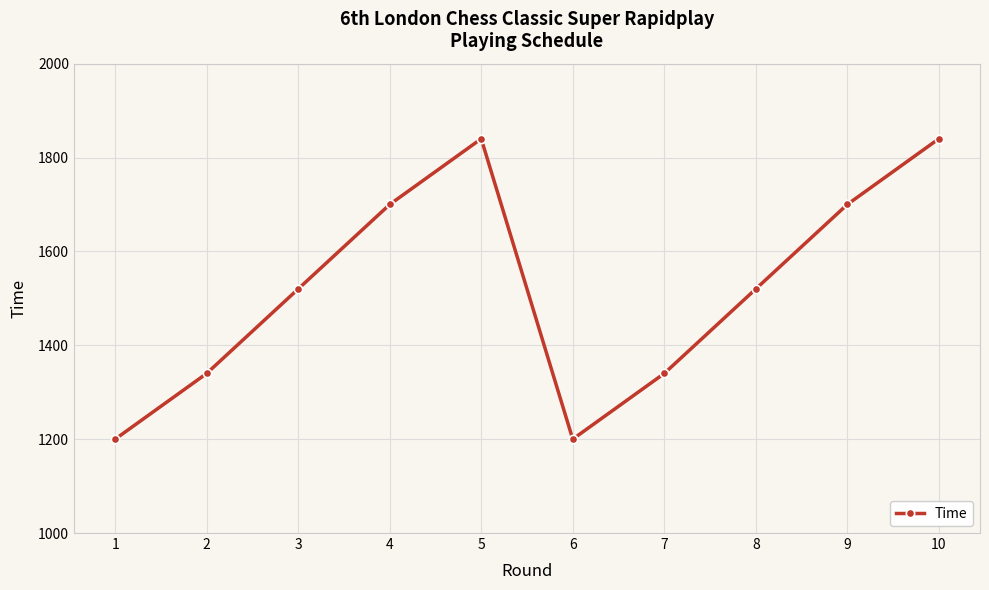

Reading left to right, list all the values displayed in this chart.

1200	1340	1520	1700	1840	1200	1340	1520	1700	1840